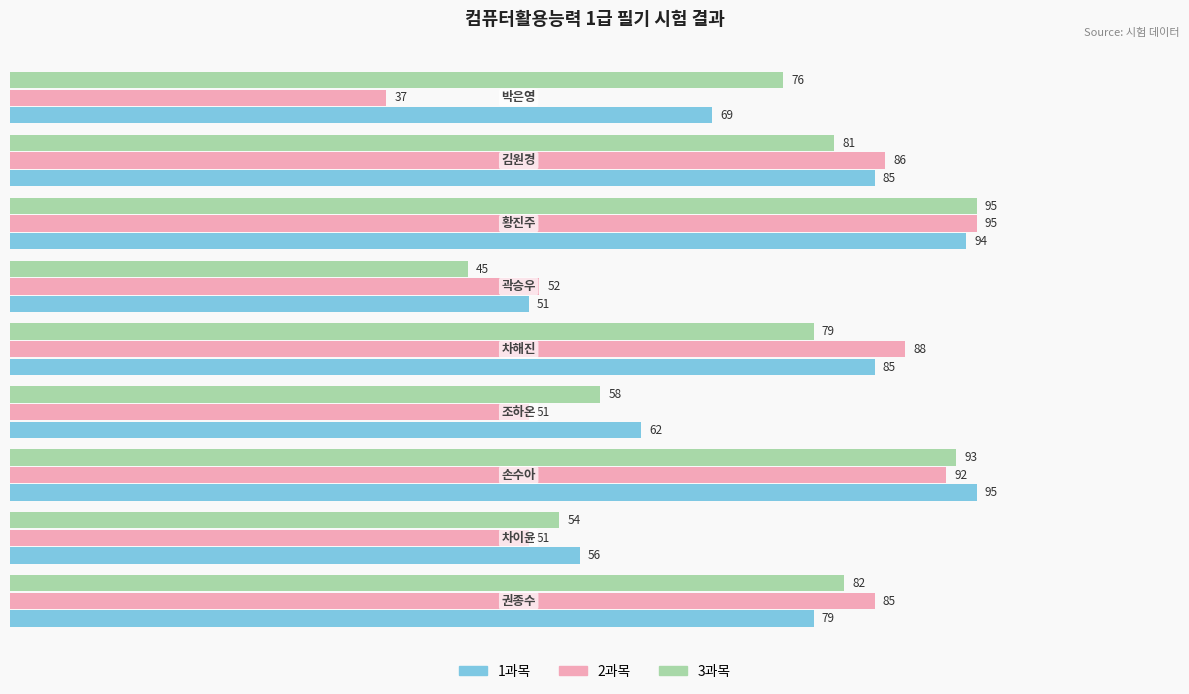

What is the difference between the maximum and minimum values in the 2과목 series?

58